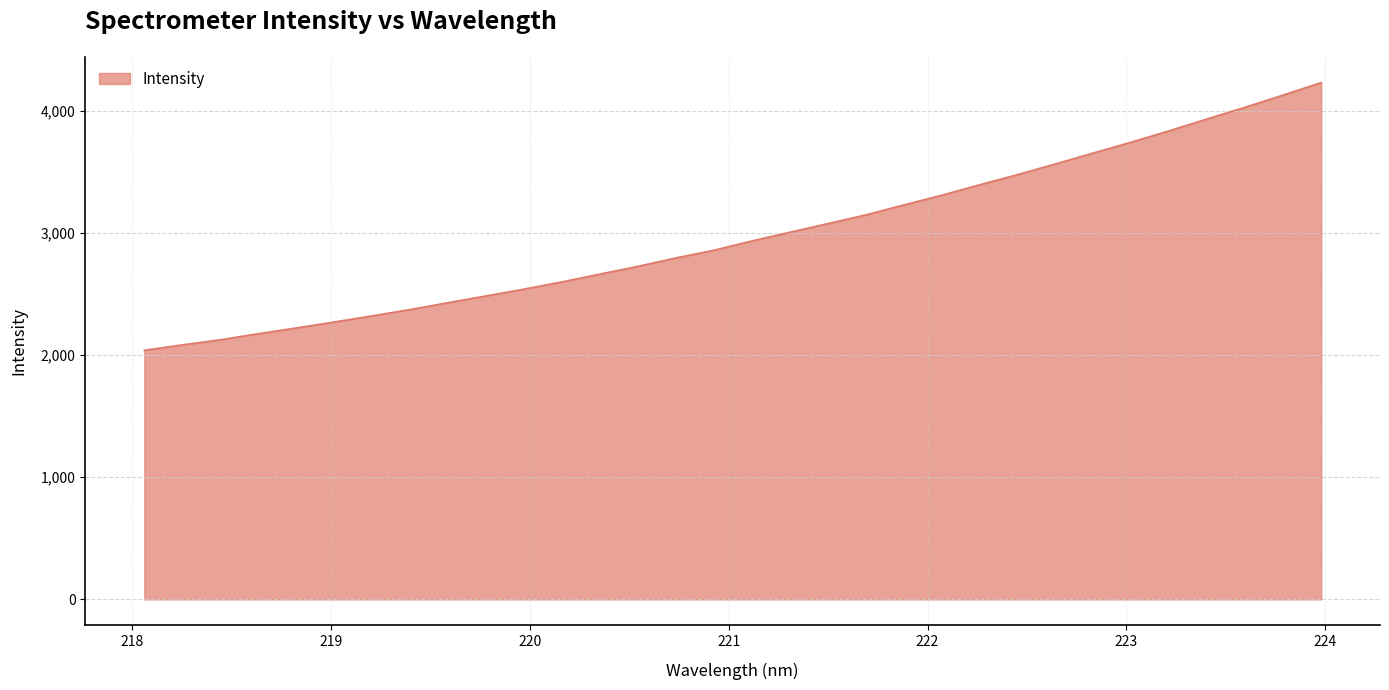

How many distinct data groups are displayed?

1